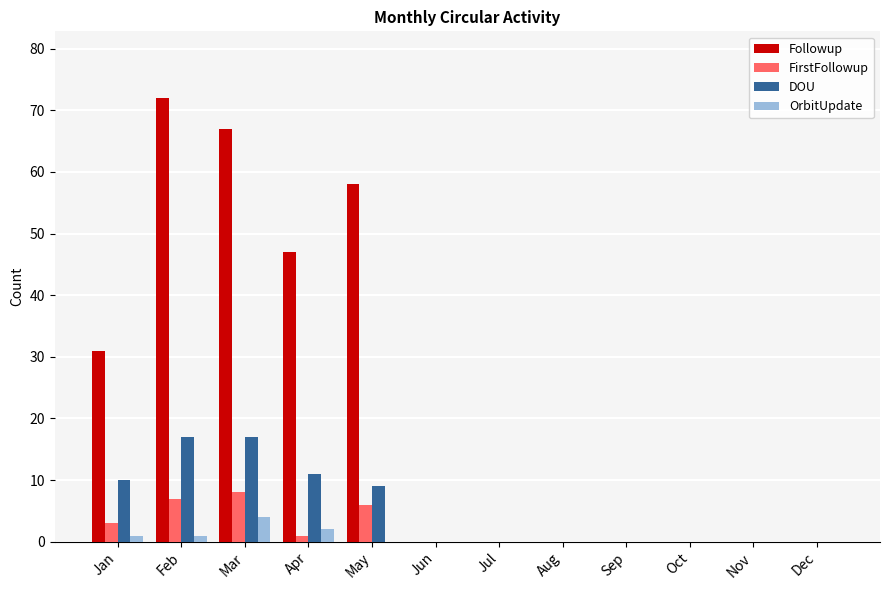

Which series has the largest total across all categories?

Followup